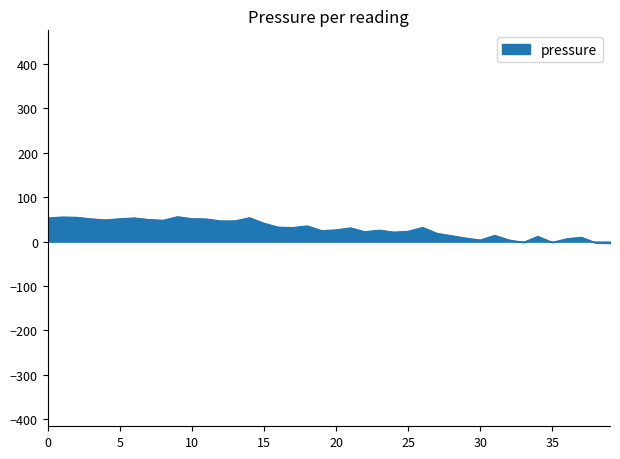

What is the maximum value shown in the chart?

56.1